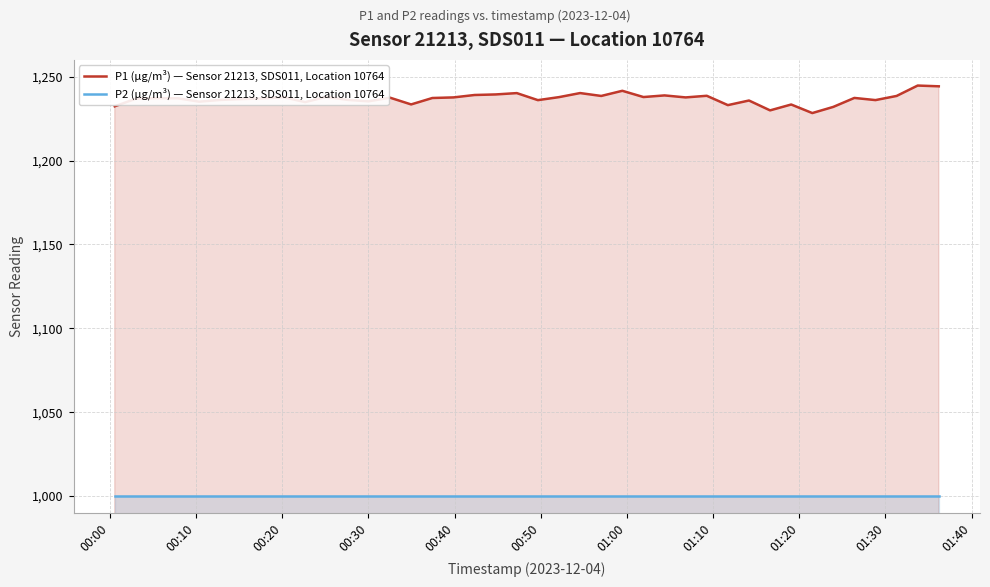

True or false: P2 (µg/m³) — Sensor 21213, SDS011, Location 10764 and P1 (µg/m³) — Sensor 21213, SDS011, Location 10764 cross at least once.

False